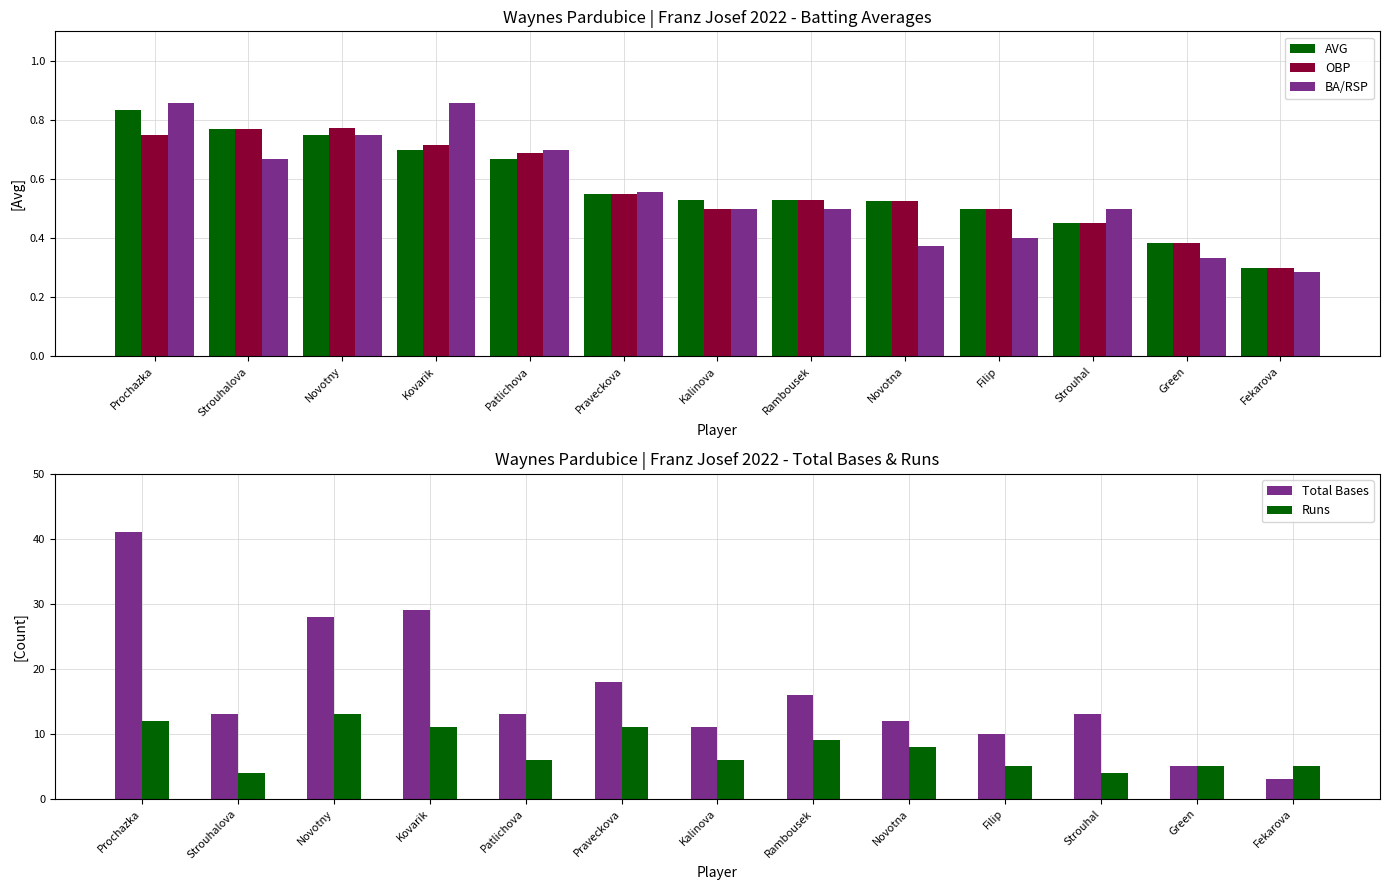

What is the average value of the BA/RSP series?

0.6